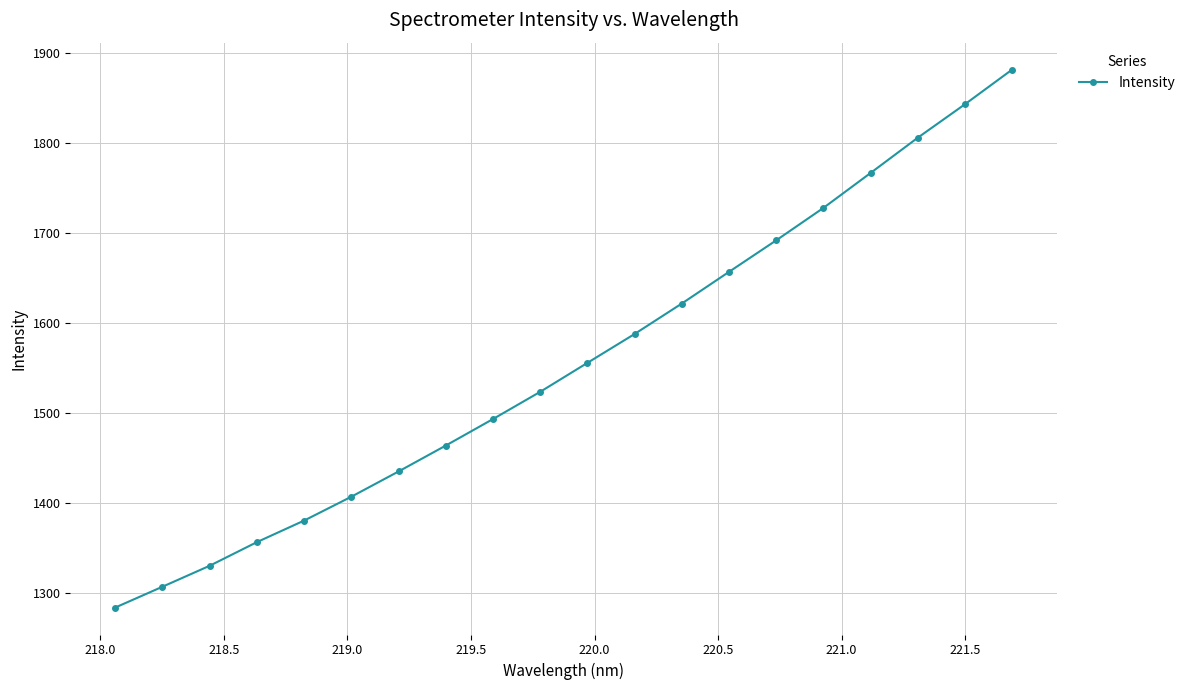

How many data points are less than 1555?

10